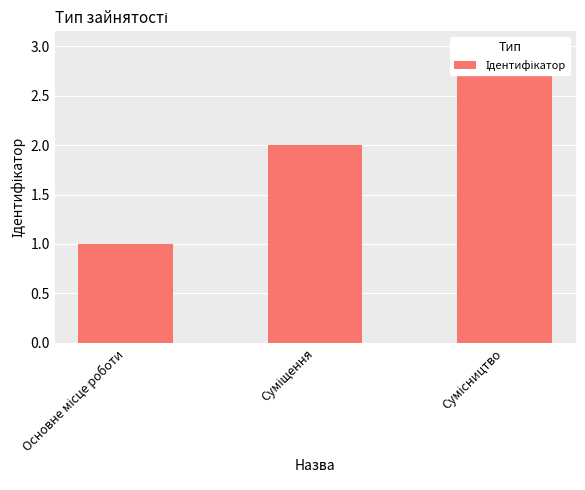

Approximately how many times larger is the value at Основне місце роботи compared to Сумісництво?

0.3